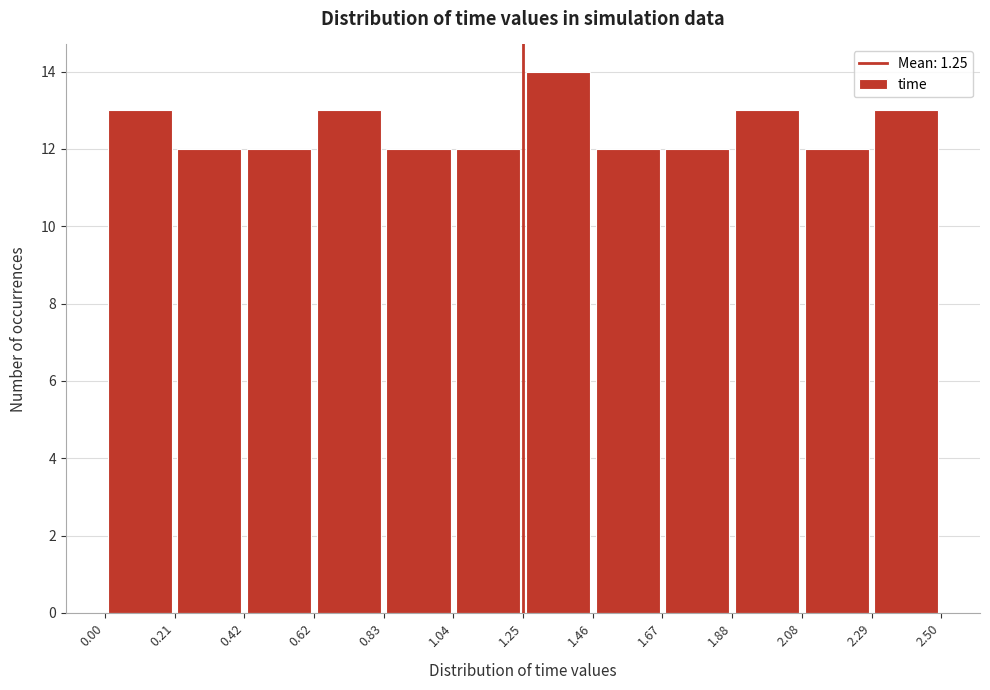

What is the height of the bar covering 1.88 to 2.08 on the x-axis? The values are not printed on the chart, so give them approximately, as read against the axis.

13